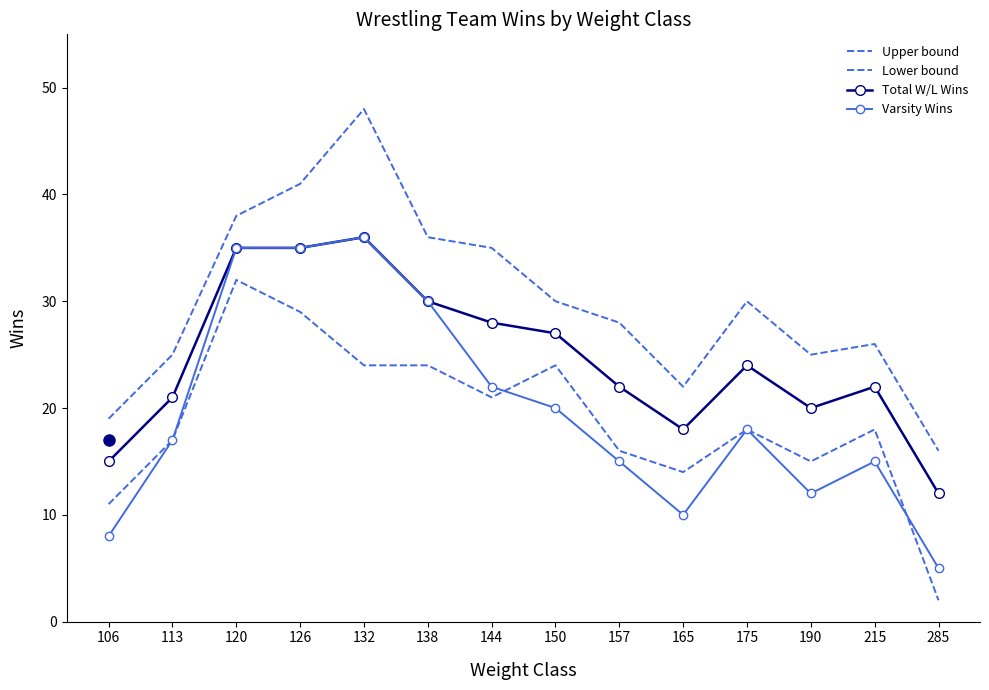

True or false: Total W/L Wins has a value of 9 at 144.

False